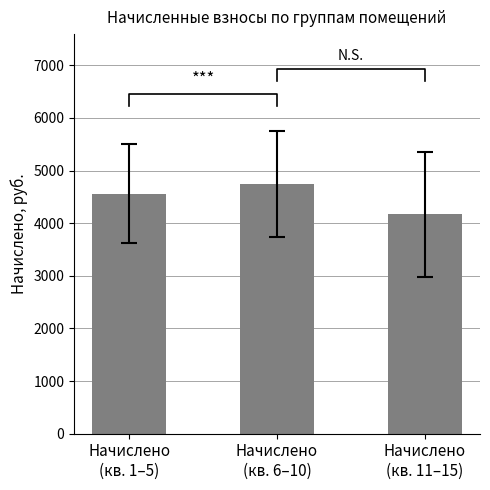

What is the change in value from Начислено
(кв. 1–5) to Начислено
(кв. 6–10)?

+188.8